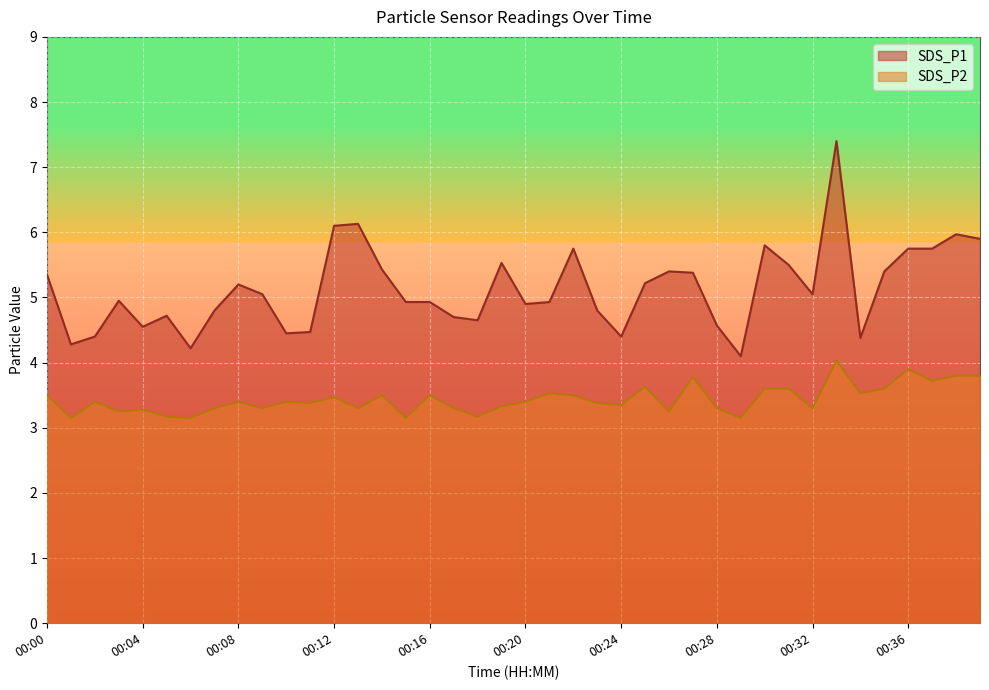

Is the value of SDS_P2 at 00:39 greater than the value of SDS_P1 at 00:34?

No